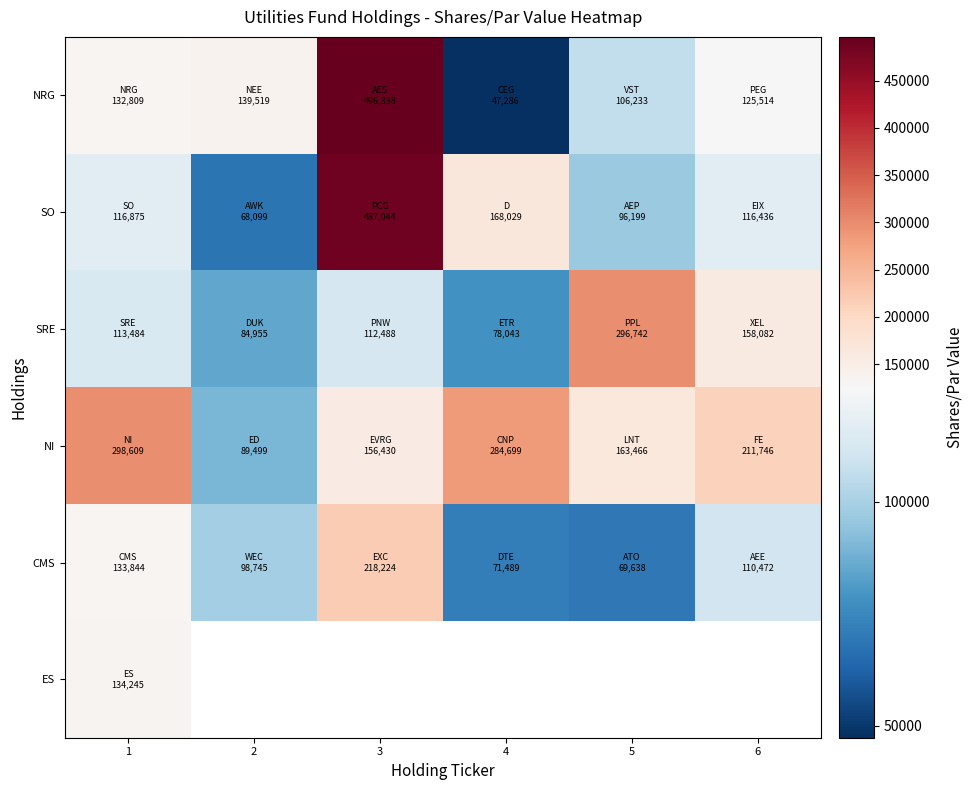

What is the sum of all NRG values?

1047699.0